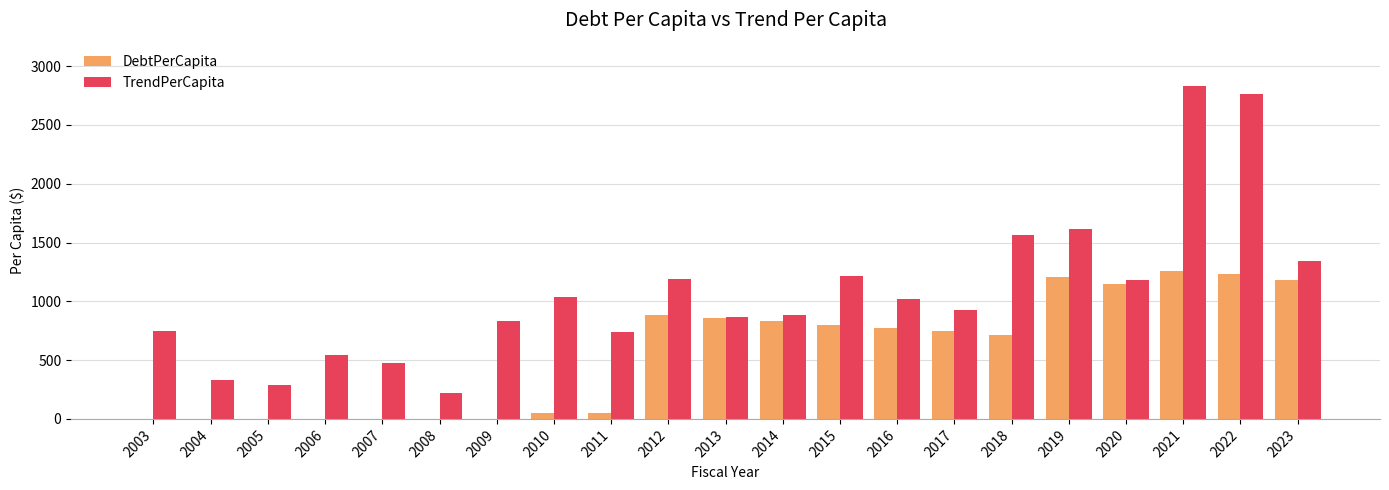

What is the sum of the DebtPerCapita values at 2021 and 2009?

1262.0